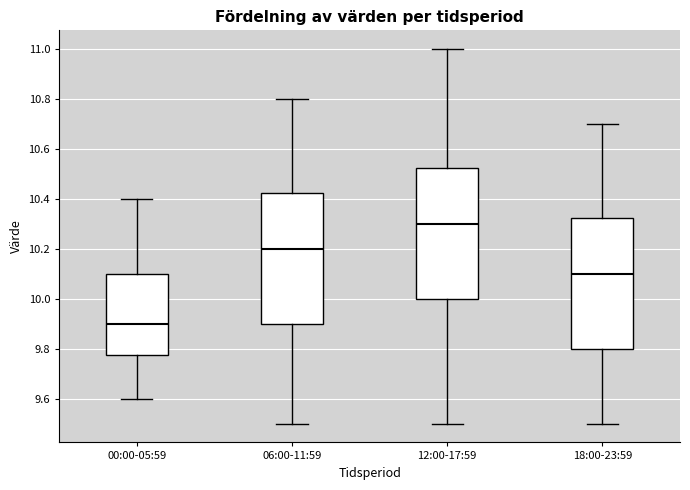

Reading left to right, read every box against the y-axis: the position of its median line, the range the box covers, and the ends of its whiskers. The values are not printed on the chart, so give them approximately, as read against the axis.

00:00-05:59: median 9.90, box 9.78 to 10.10, whiskers 9.60 to 10.40
06:00-11:59: median 10.20, box 9.90 to 10.42, whiskers 9.50 to 10.80
12:00-17:59: median 10.30, box 10.00 to 10.52, whiskers 9.50 to 11.00
18:00-23:59: median 10.10, box 9.80 to 10.32, whiskers 9.50 to 10.70